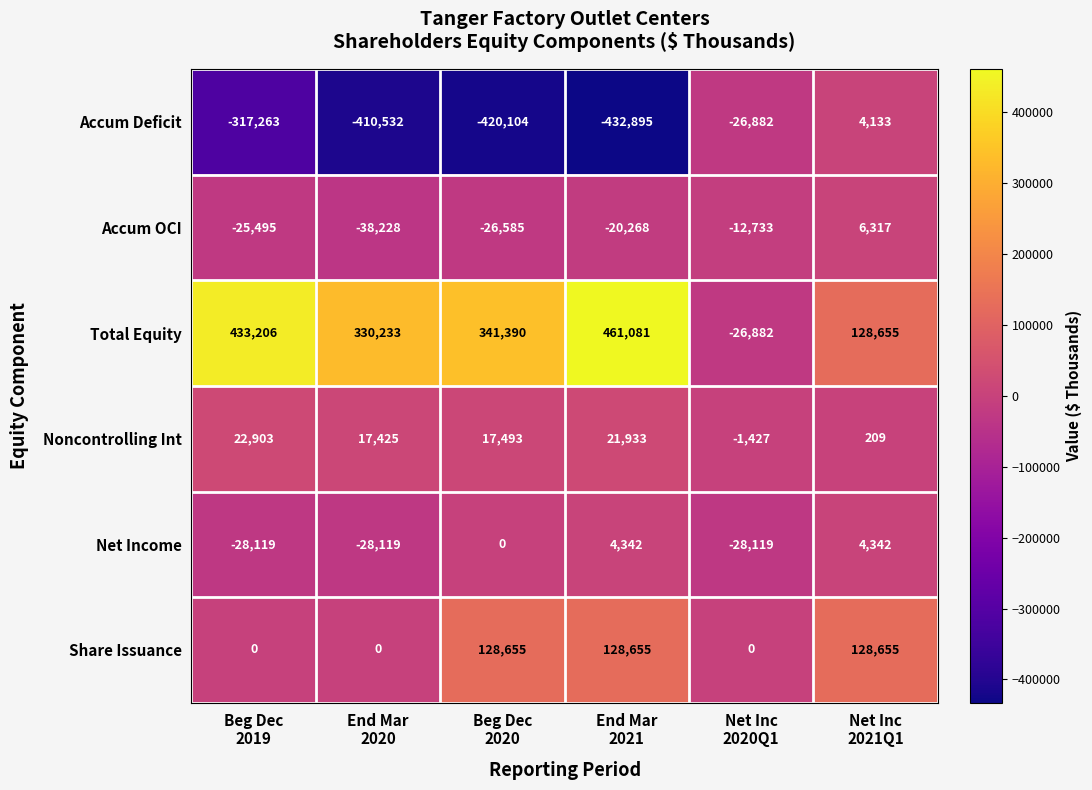

How many data points does each series have?

6